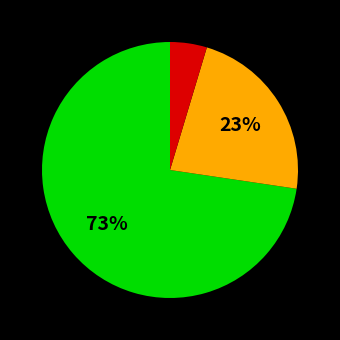

Is there a majority slice in this chart?

Yes